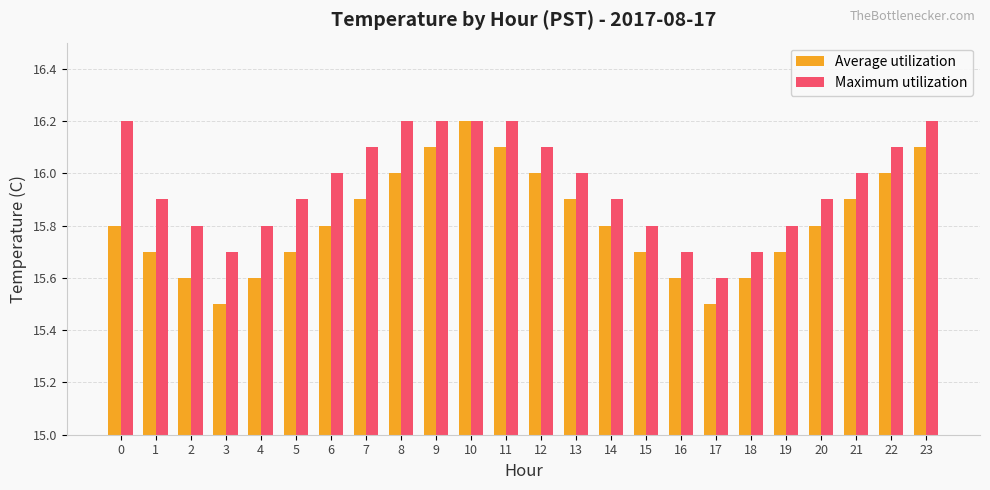

Which series changed the most between 2 and 23?

Average utilization